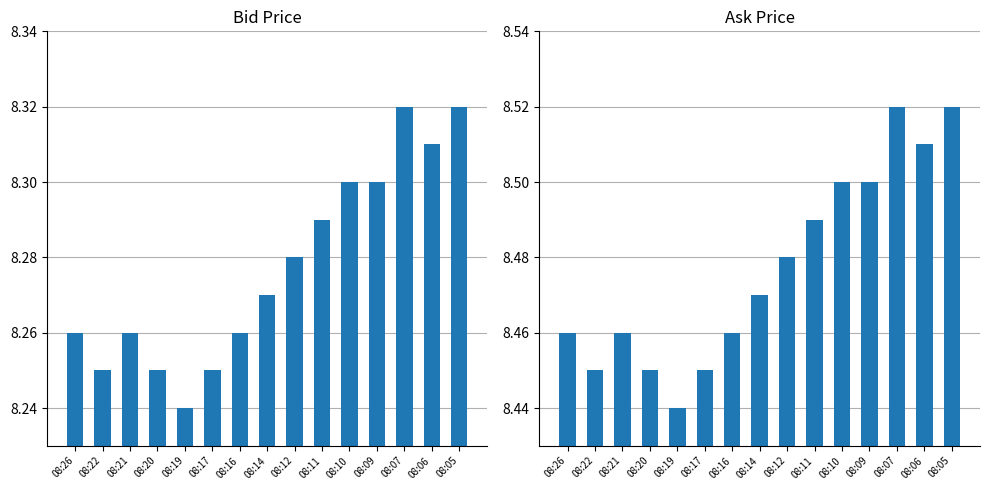

The Bid series shows 8.3 at 08:10. True or false?

True